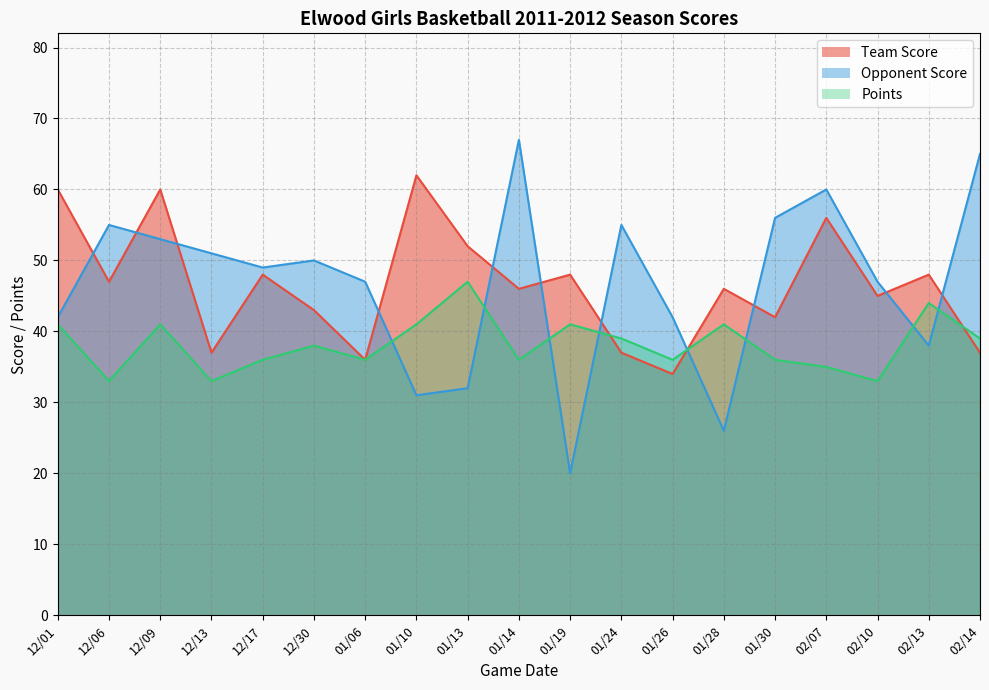

Where does the Team Score series first go above 46?

12/01